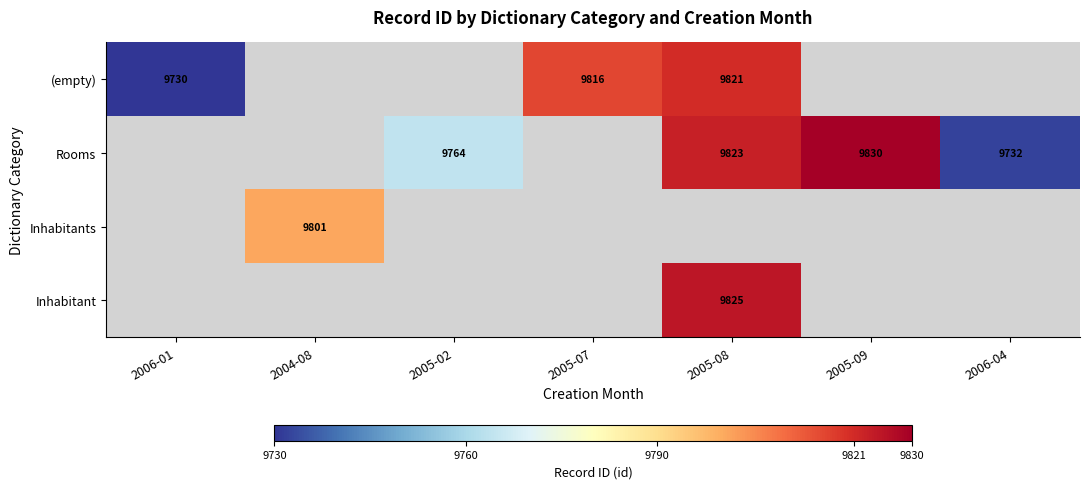

What is the sum of the Rooms values at 2005-02 and 2006-04?

19496